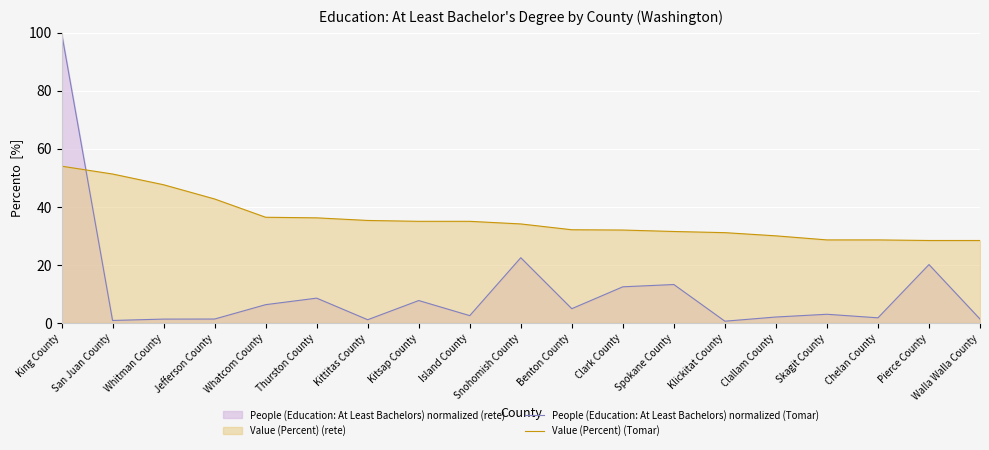

Where does the People (Education: At Least Bachelors) normalized (Tomar) series first go above 2?

King County